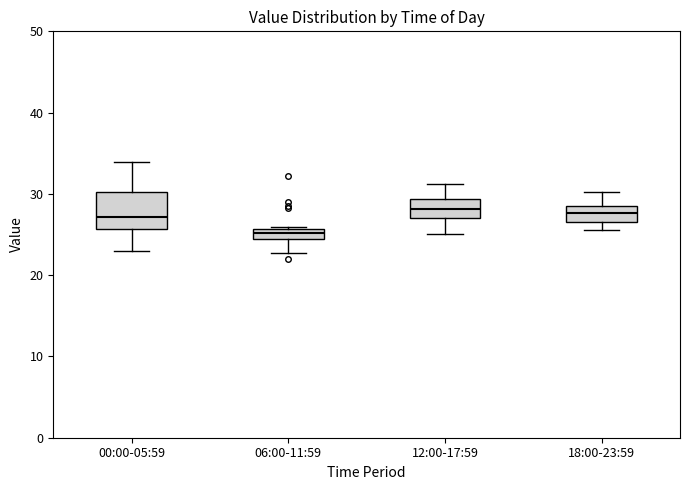

Where does the lower whisker of the box for 18:00-23:59 end on the y-axis? The values are not printed on the chart, so give them approximately, as read against the axis.

26